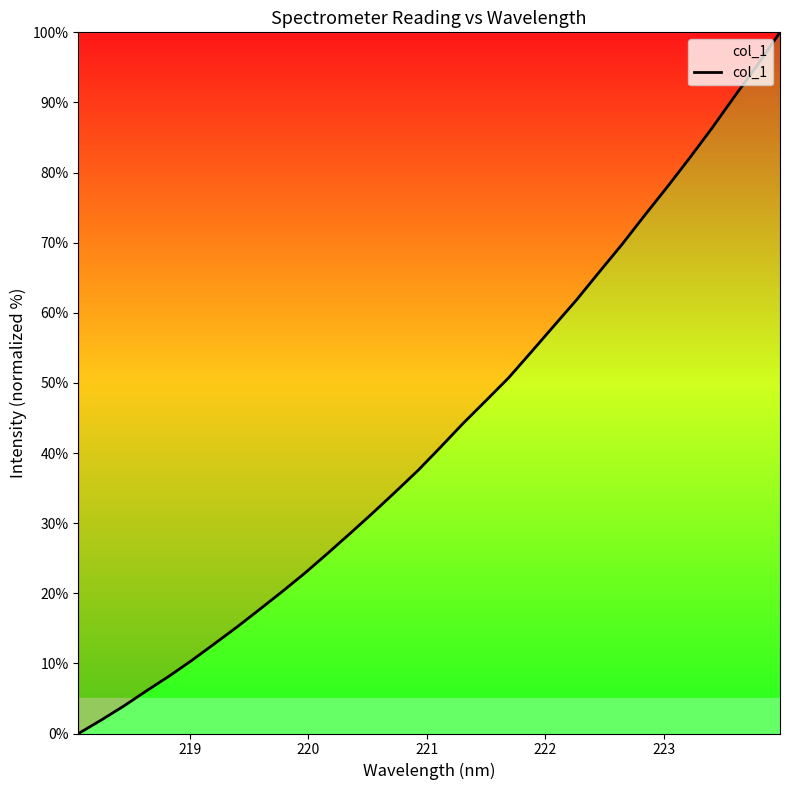

What is the difference between the maximum and minimum values?

100.0